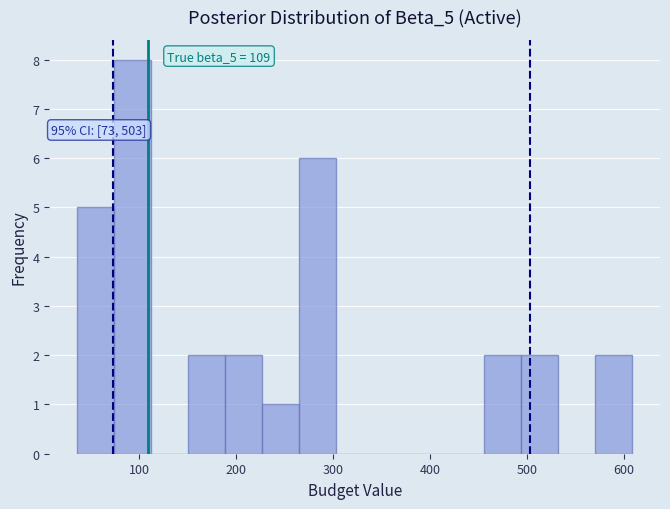

Around what value on the x-axis is the tallest bar? Give the approximate position of its centre, as read against the axis.

90